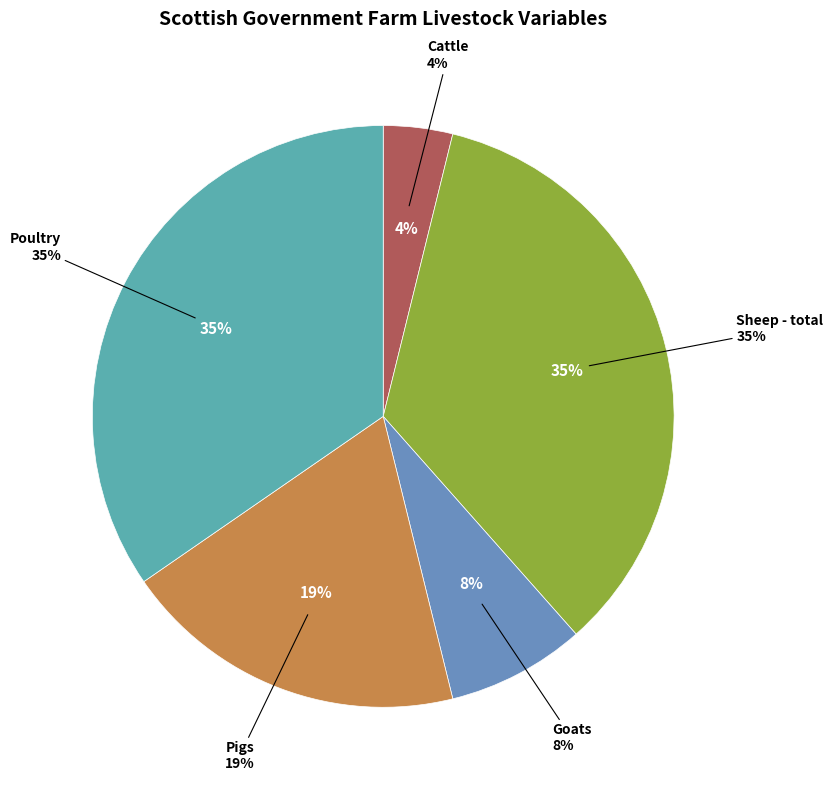

What portion of the pie excludes Sheep - total?

65.4%